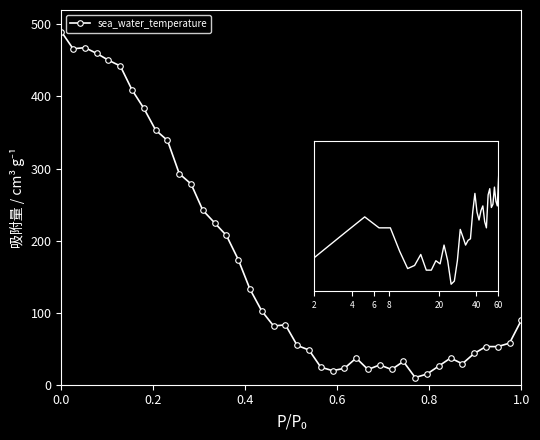

What is the difference between the second highest and second lowest values?

453.0